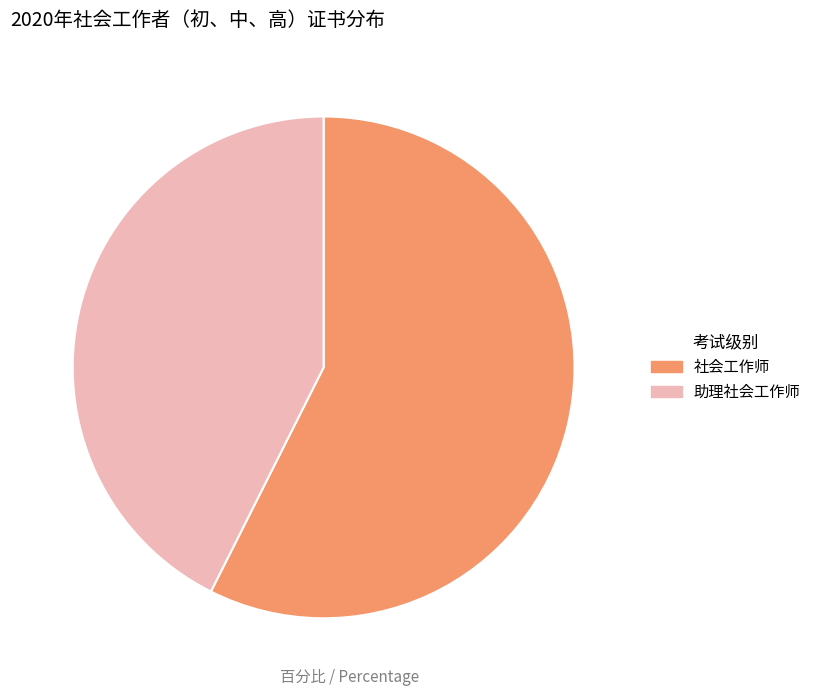

Which slice is the smallest?

助理社会工作师